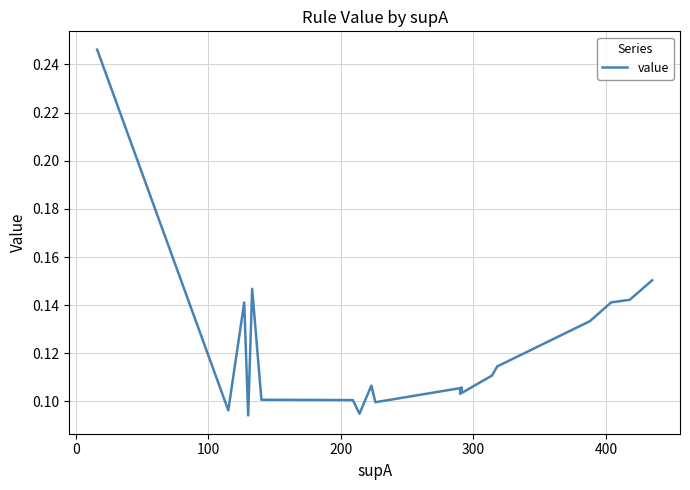

How many series are shown in this chart?

1